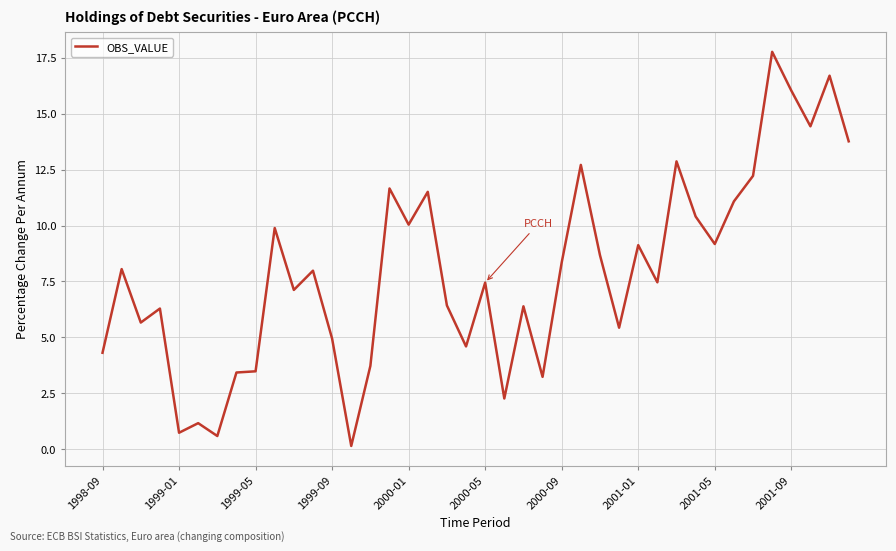

Count the number of categories in the chart.

40